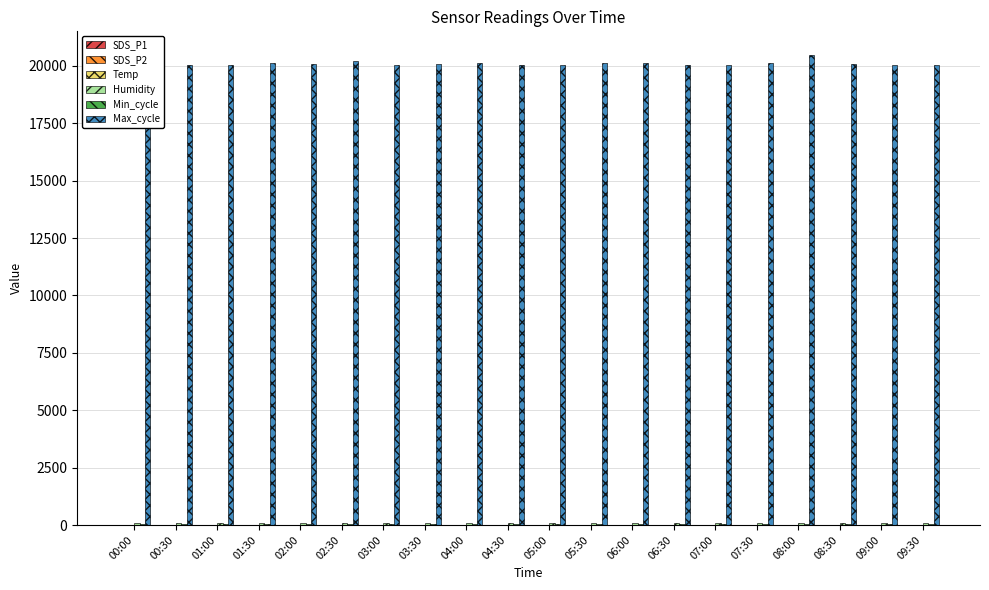

What is the sum of all Max_cycle values?

402035.0